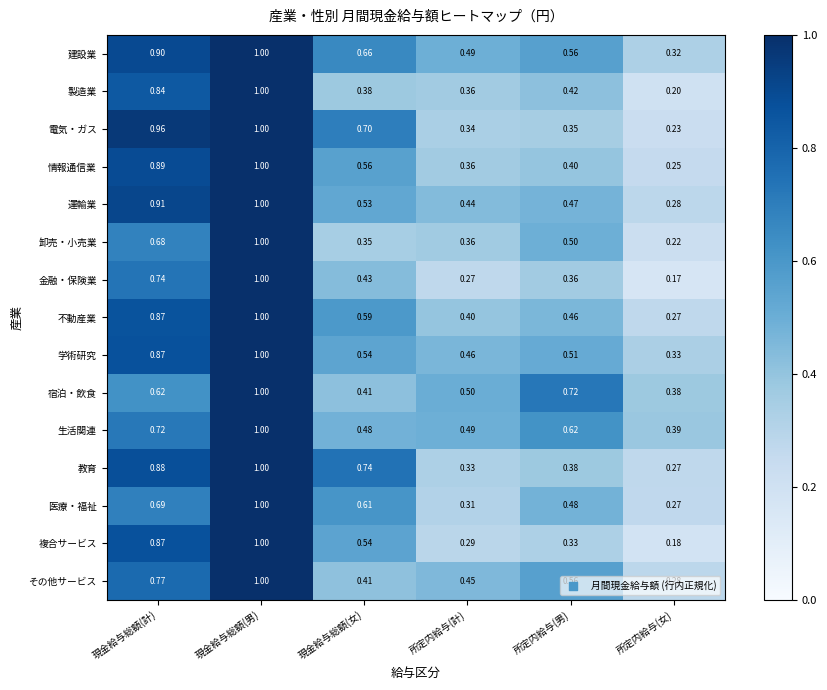

What is the total value across all series at 所定内給与(女)?

4.0